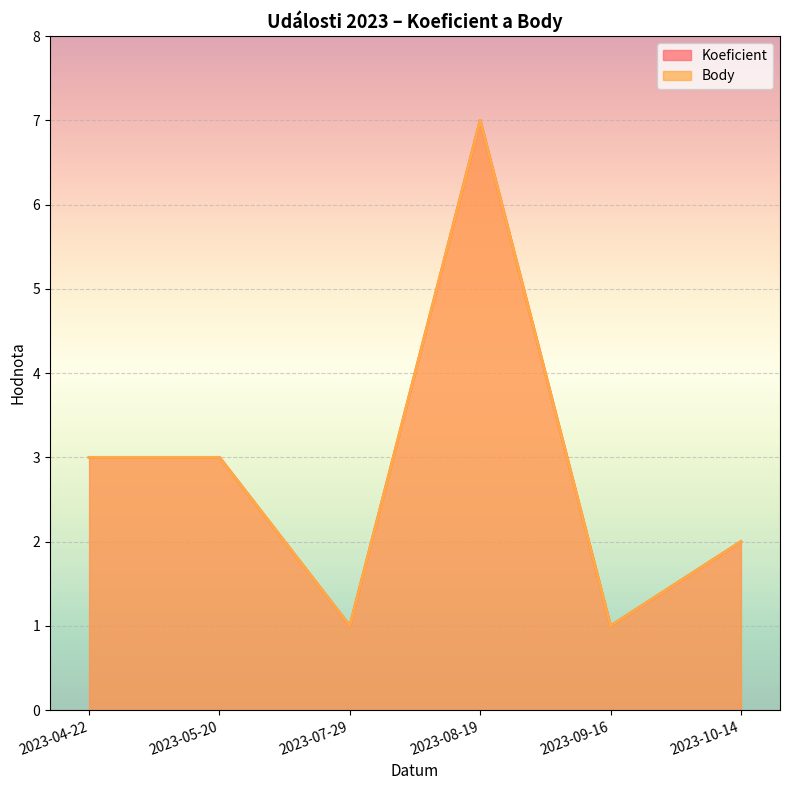

What are all the series names shown in the legend?

Koeficient, Body